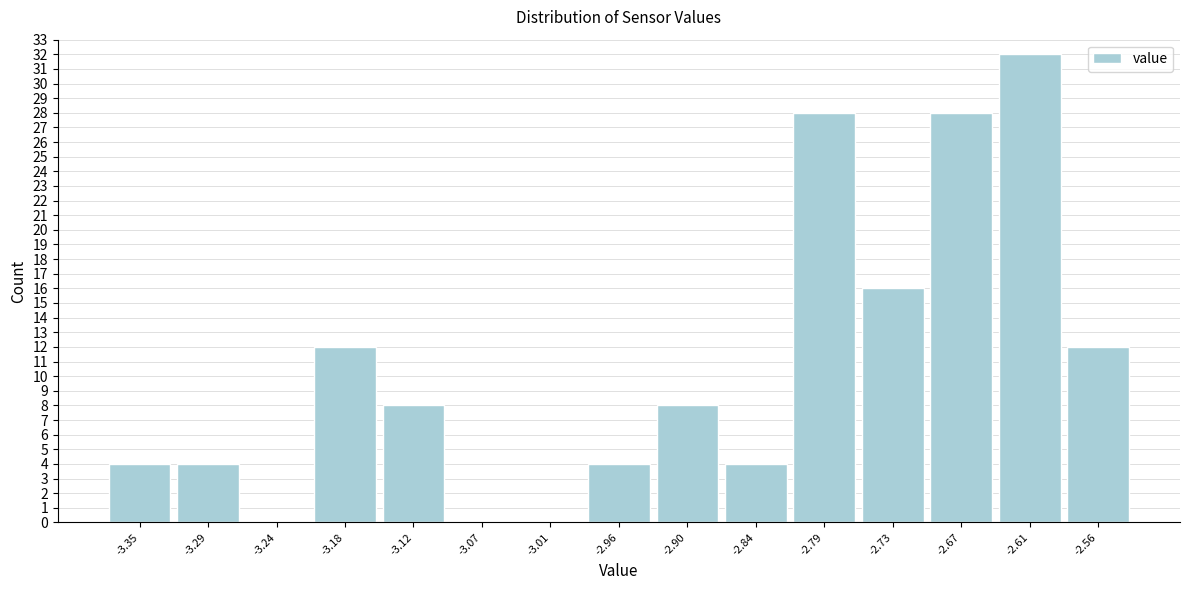

Over which range of the x-axis is the bar tallest?

-2.64 to -2.59